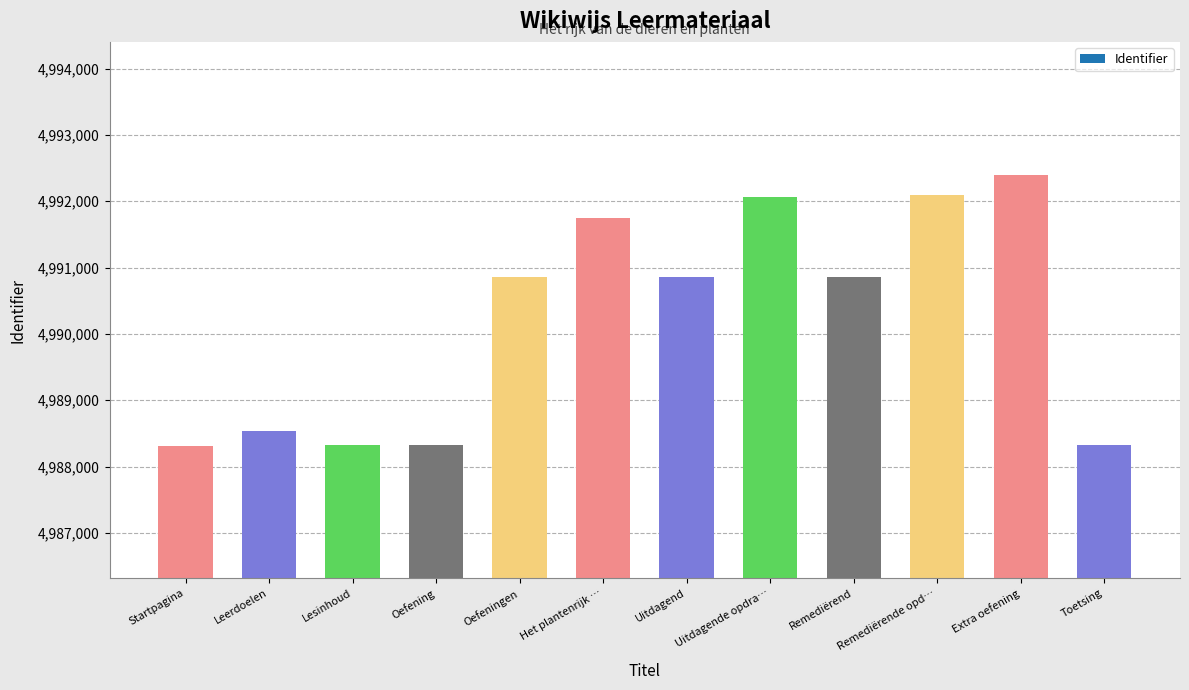

How many data points does each series have?

12